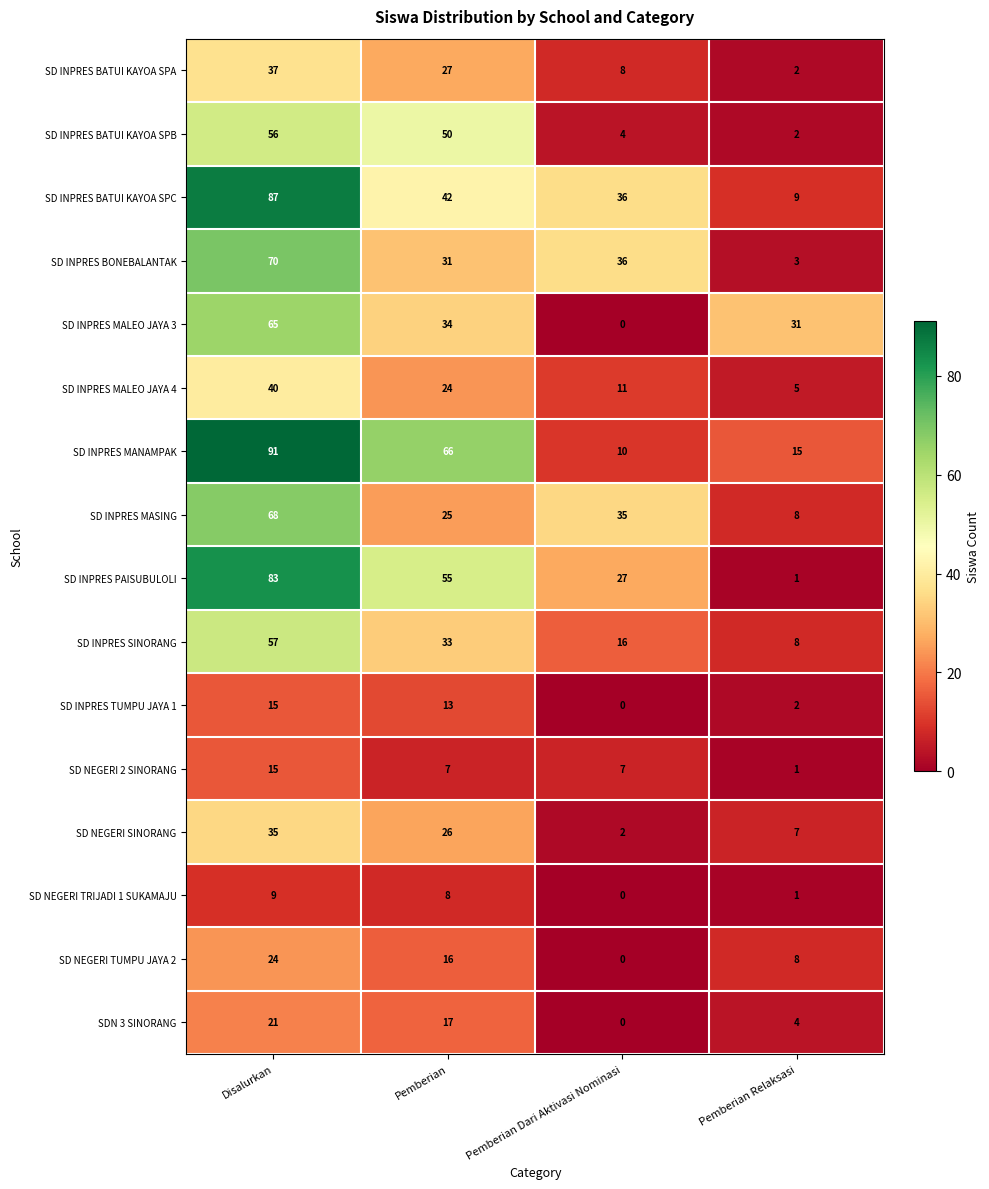

Rank the series at Pemberian from lowest to highest value.

SD NEGERI 2 SINORANG, SD NEGERI TRIJADI 1 SUKAMAJU, SD INPRES TUMPU JAYA 1, SD NEGERI TUMPU JAYA 2, SDN 3 SINORANG, SD INPRES MALEO JAYA 4, SD INPRES MASING, SD NEGERI SINORANG, SD INPRES BATUI KAYOA SPA, SD INPRES BONEBALANTAK, SD INPRES SINORANG, SD INPRES MALEO JAYA 3, SD INPRES BATUI KAYOA SPC, SD INPRES BATUI KAYOA SPB, SD INPRES PAISUBULOLI, SD INPRES MANAMPAK